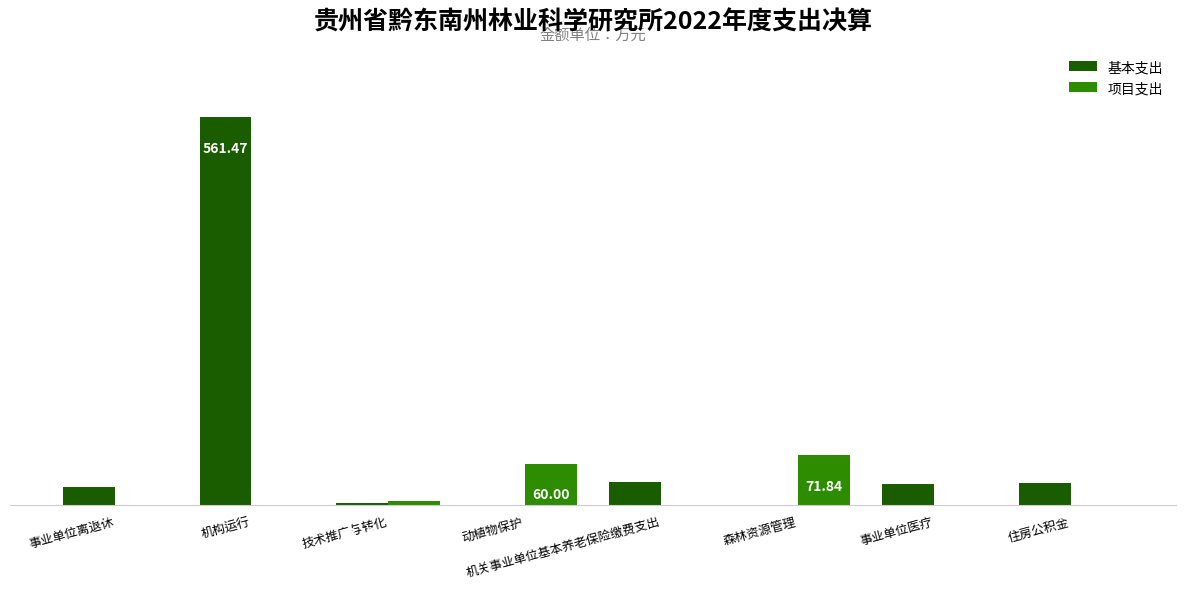

At which label does 基本支出 reach its peak?

机构运行